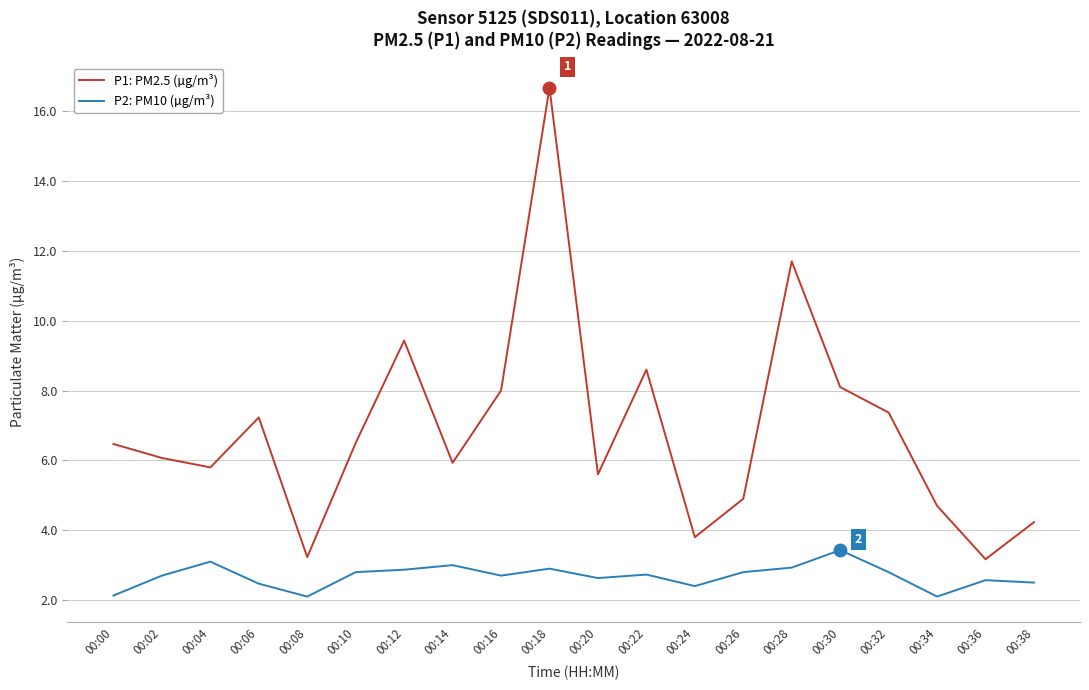

What is the lowest value of the P2: PM10 (µg/m³) series?

2.1